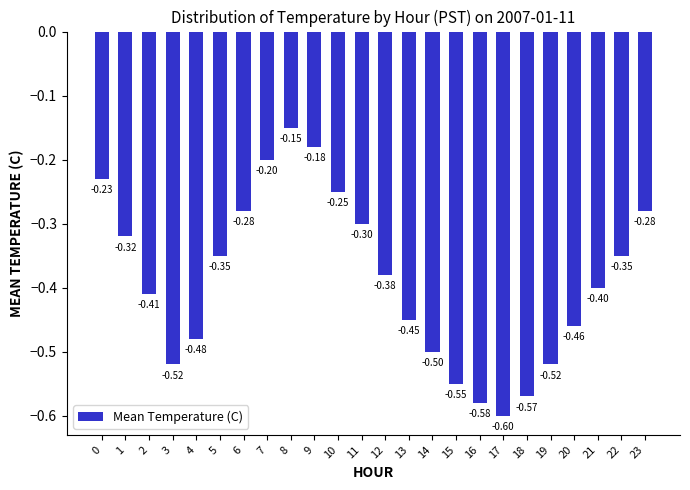

What is the average value?

-0.4